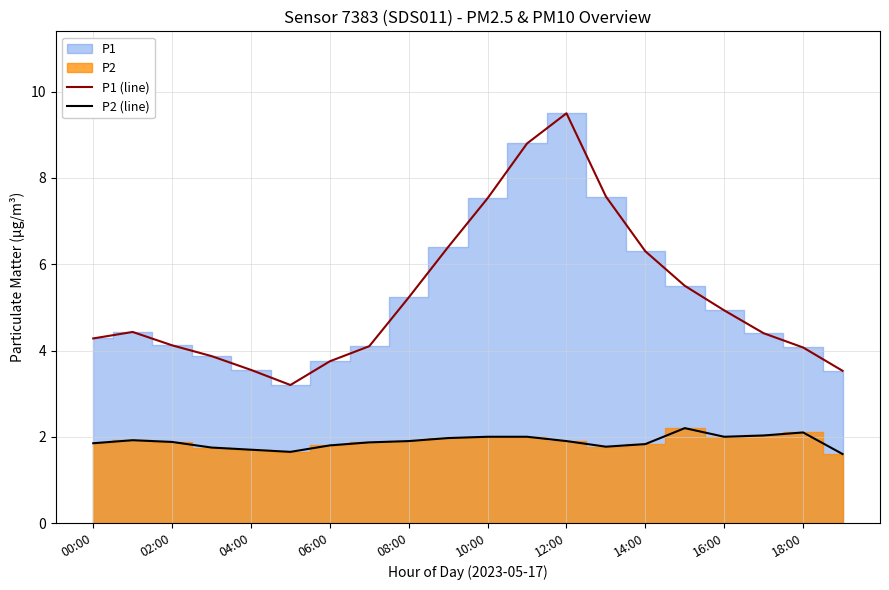

How many lines are shown in the chart?

2